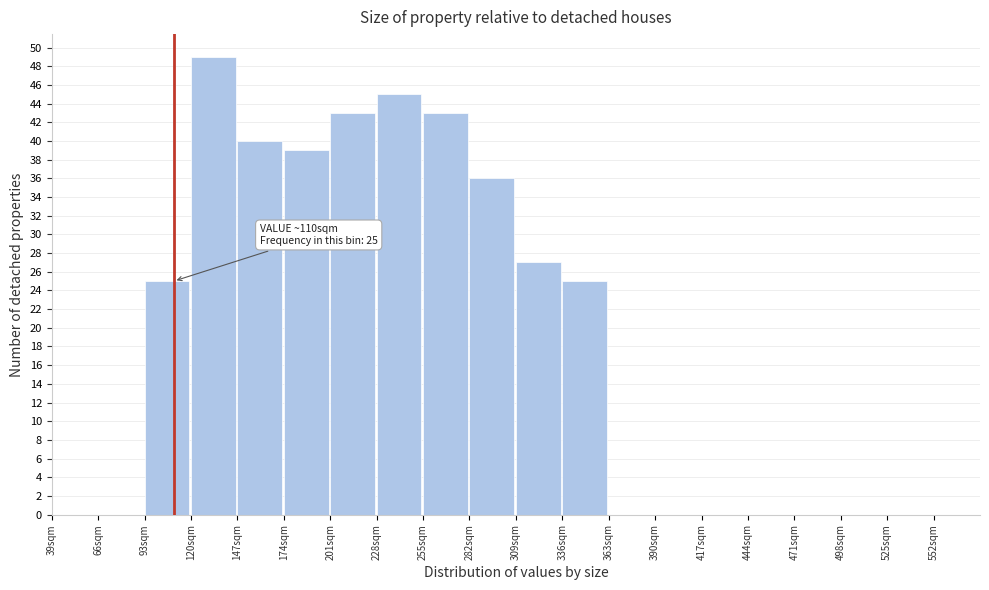

Over which range of the x-axis is the bar tallest?

120 to 147